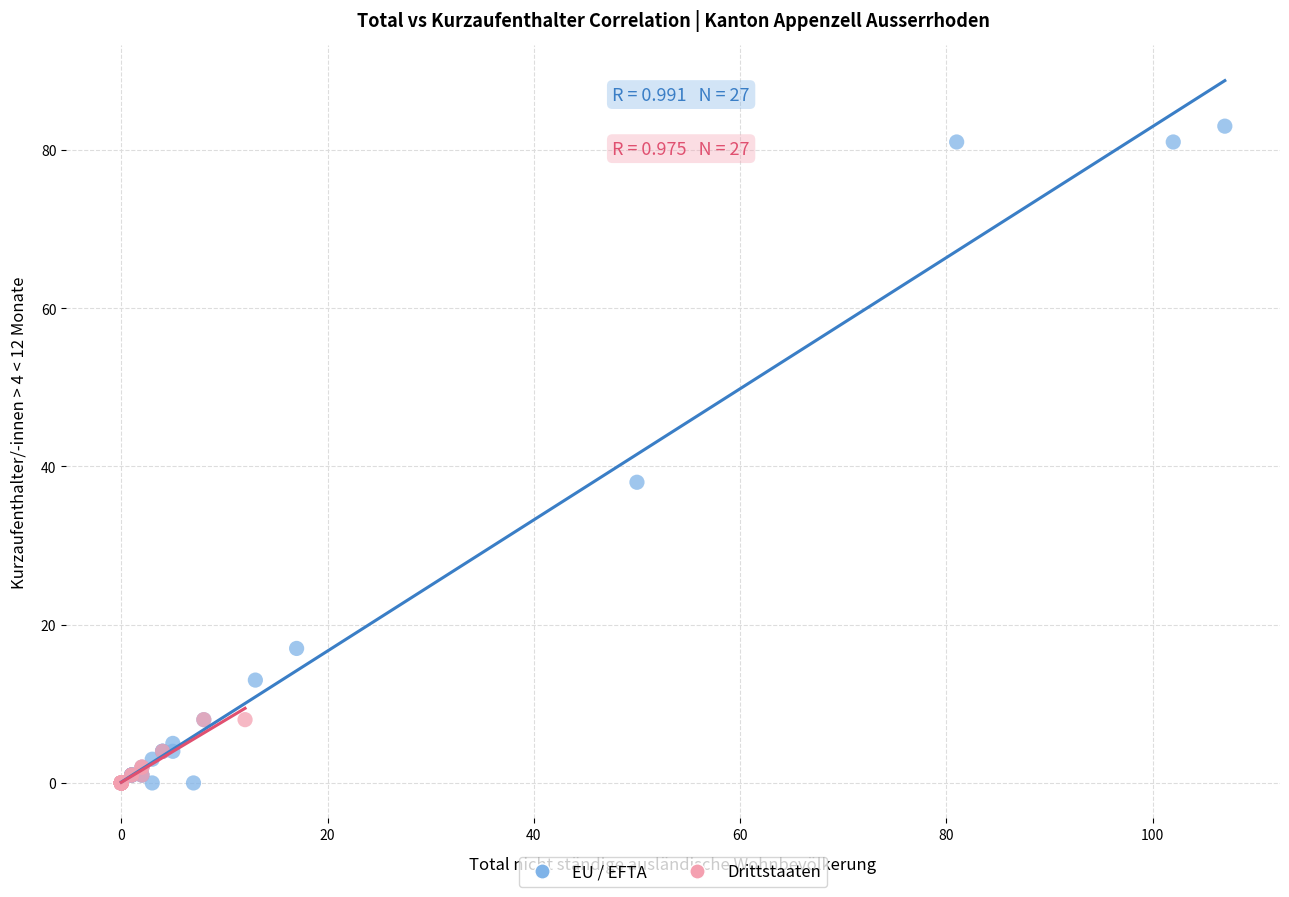

Which series has the widest spread of Y values?

EU / EFTA